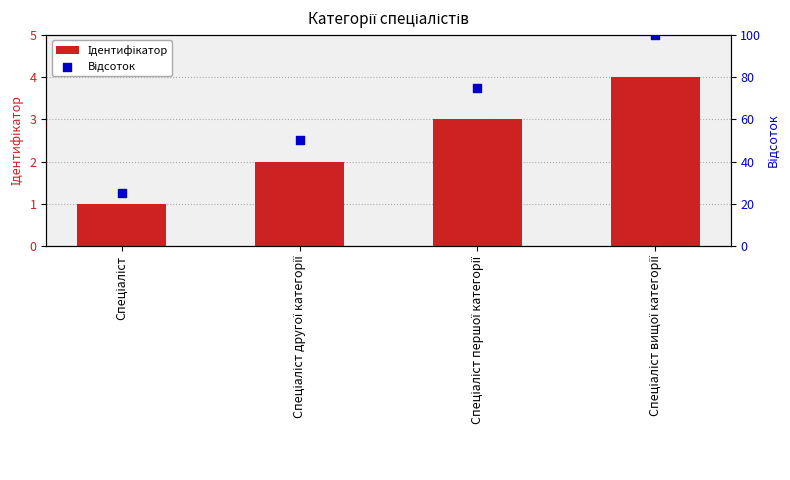

What is the change in value from Спеціаліст to Спеціаліст другої категорії?

+1